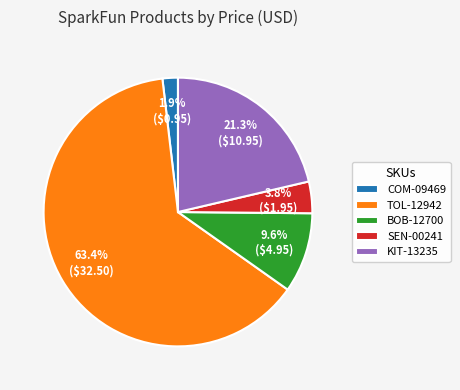

What is the largest slice in the pie chart?

TOL-12942